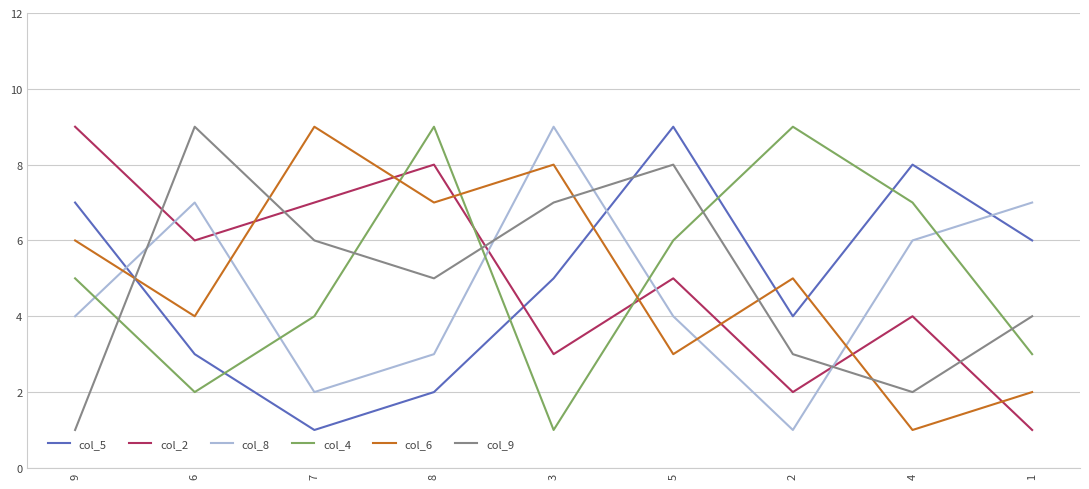

How many distinct data groups are displayed?

6